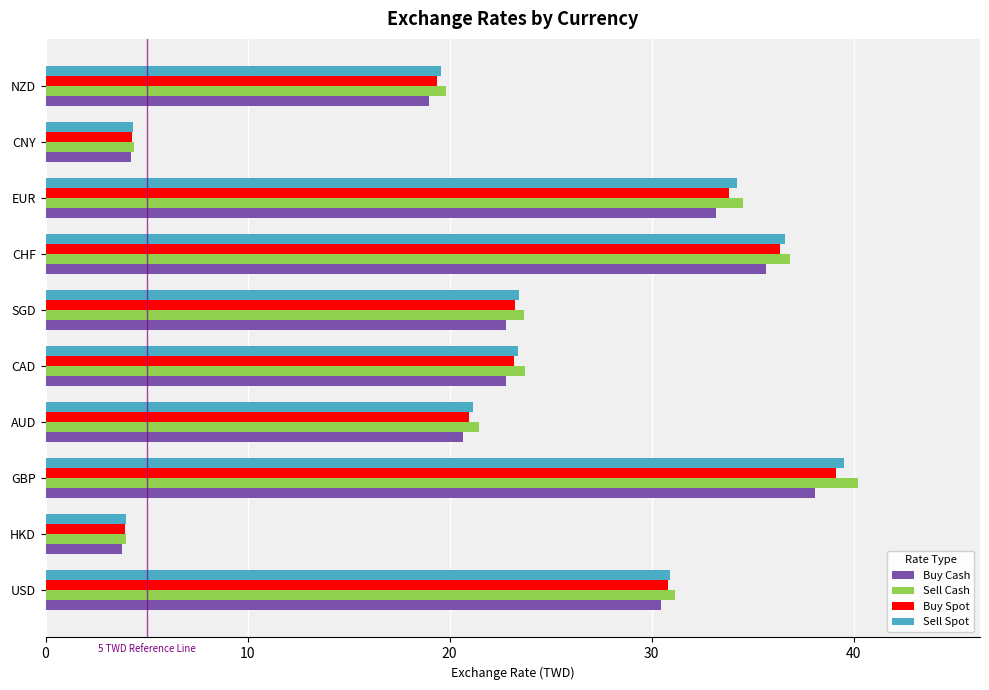

Read the Buy Cash value at CNY.

4.2